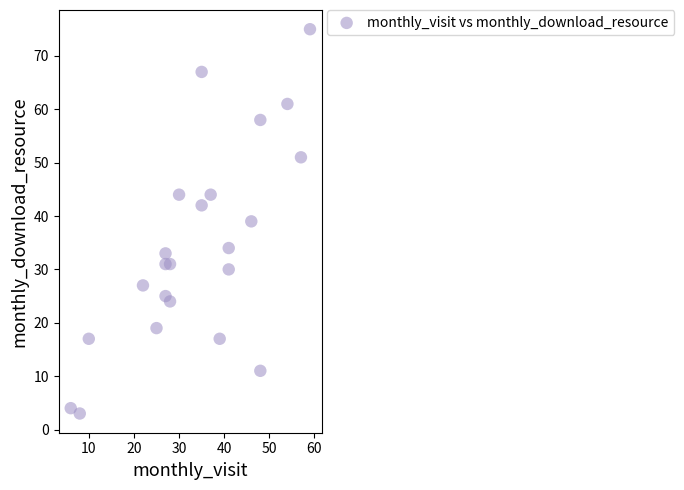

What is the range of X values (max minus min)?

53